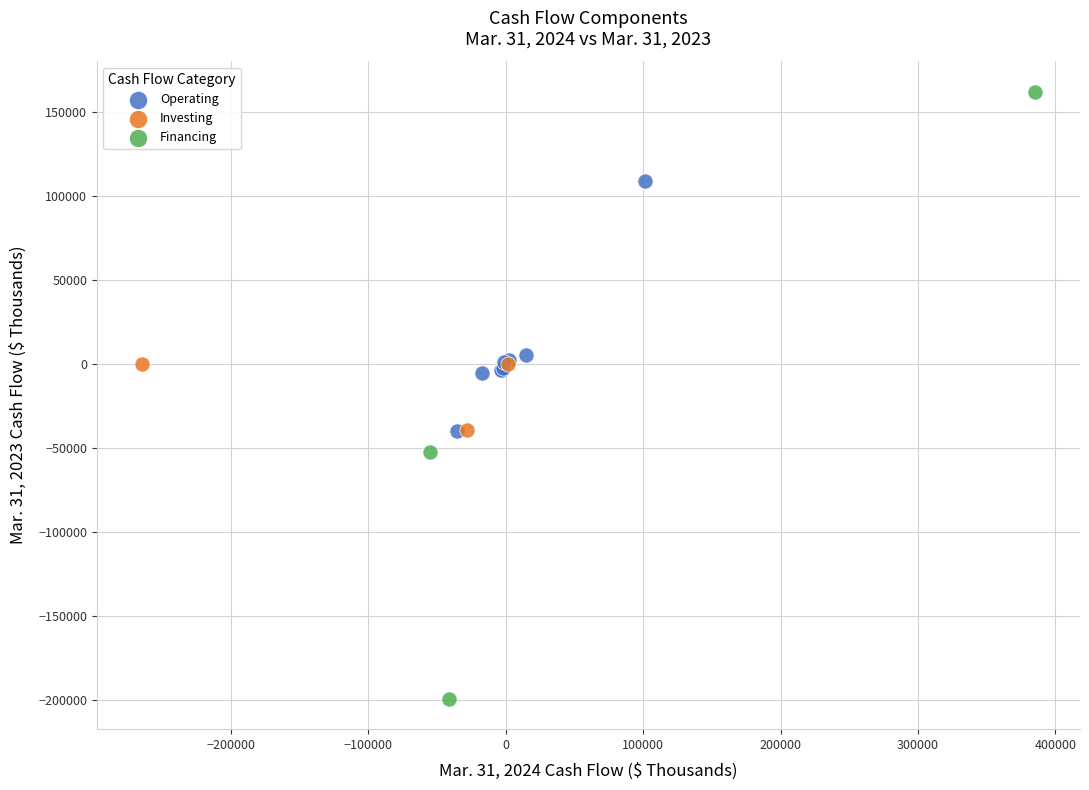

Which series has the widest spread of Y values?

Financing